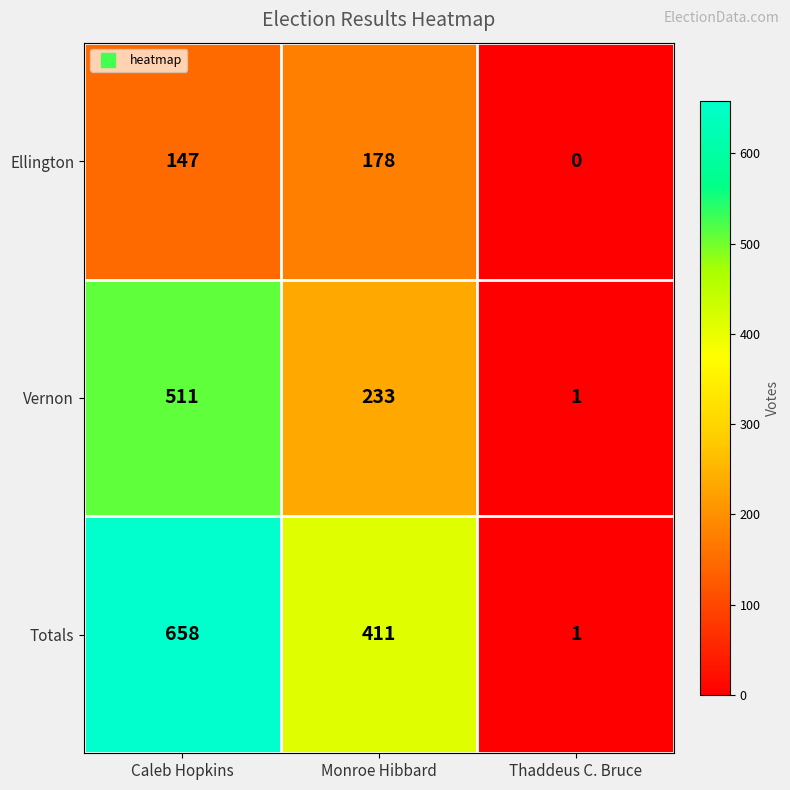

What is the difference between the highest and lowest values at Monroe Hibbard?

233